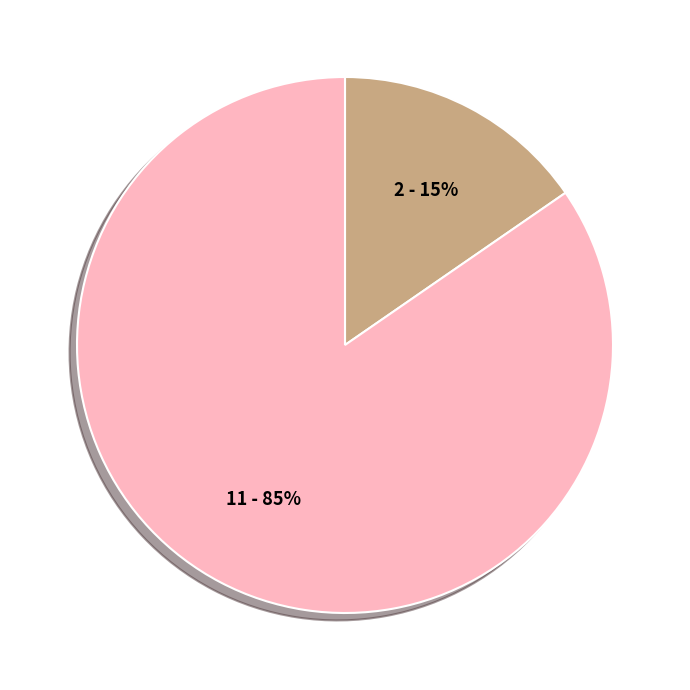

To the nearest percent, what is the average slice percentage?

50%